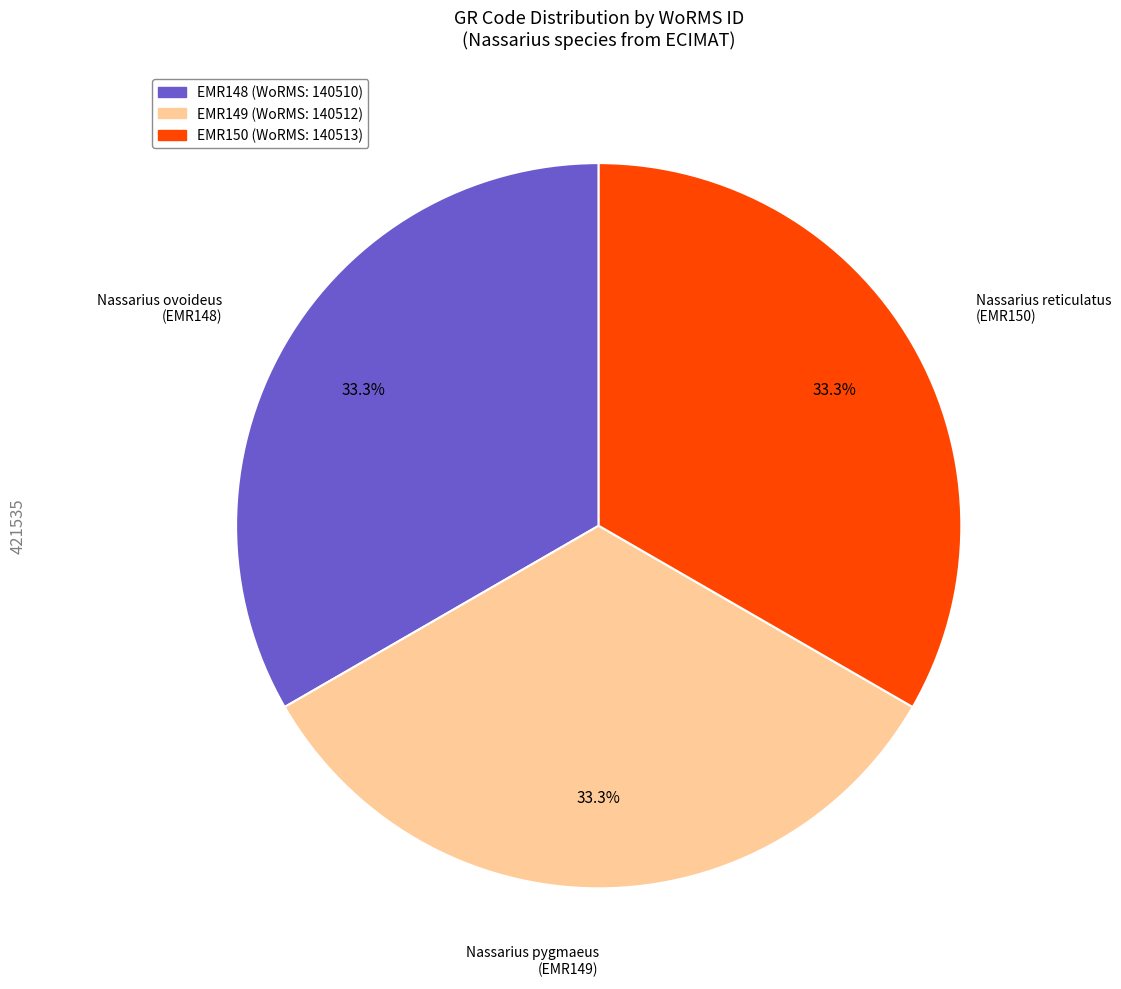

What is the ratio of the value at EMR149 to the value at EMR148?

1.0